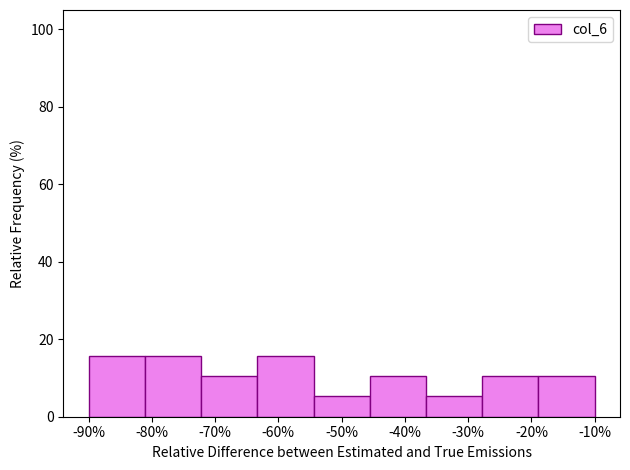

Reading right to left, what are all the values shown in this chart?

10.5	10.5	5.3	10.5	5.3	15.8	10.5	15.8	15.8